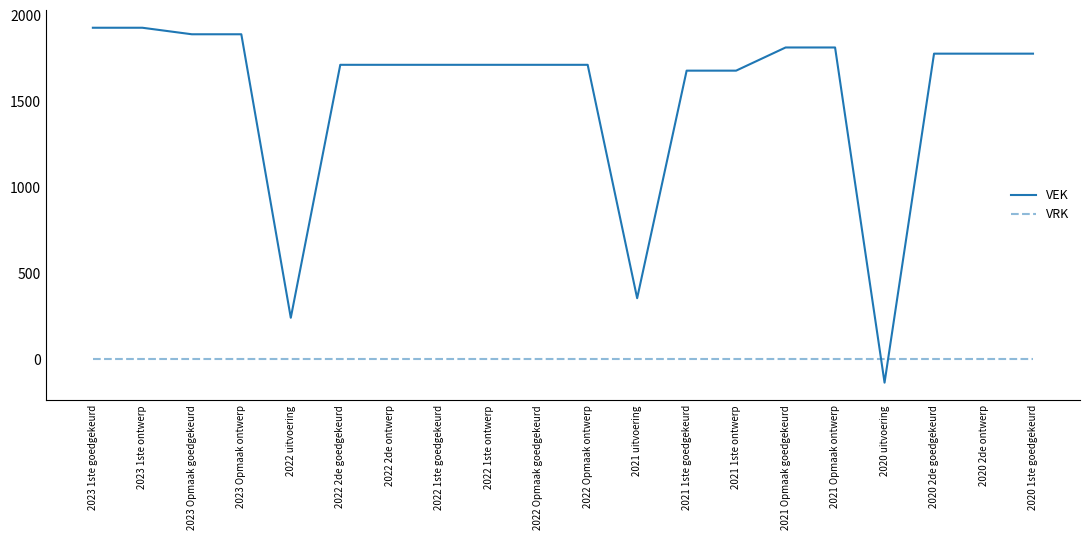

What is the sum of all VEK values?

30731